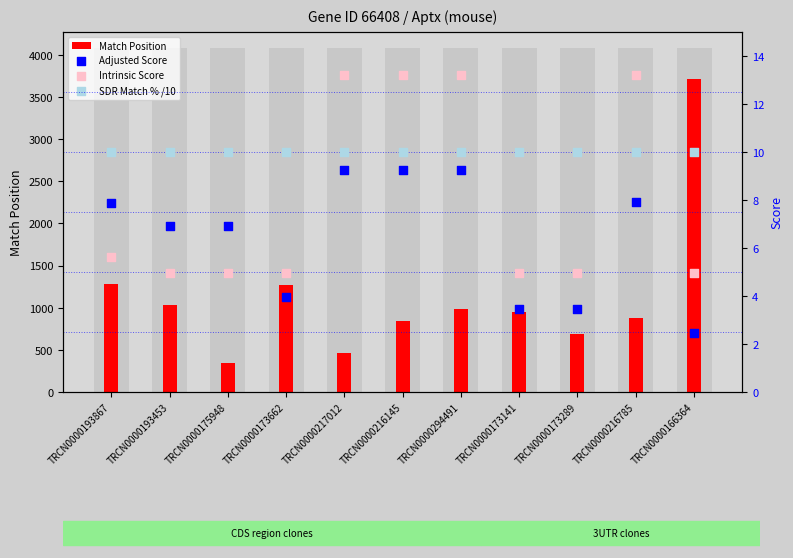

At how many categories does at least one series exceed 2432?

1